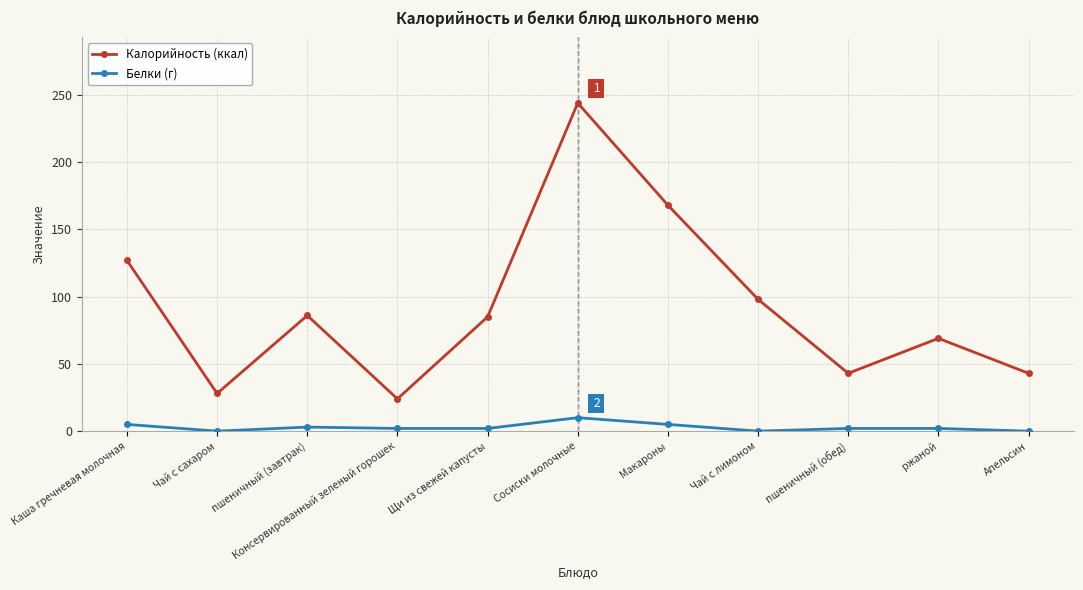

True or false: Калорийность (ккал) and Белки (г) cross at least once.

False